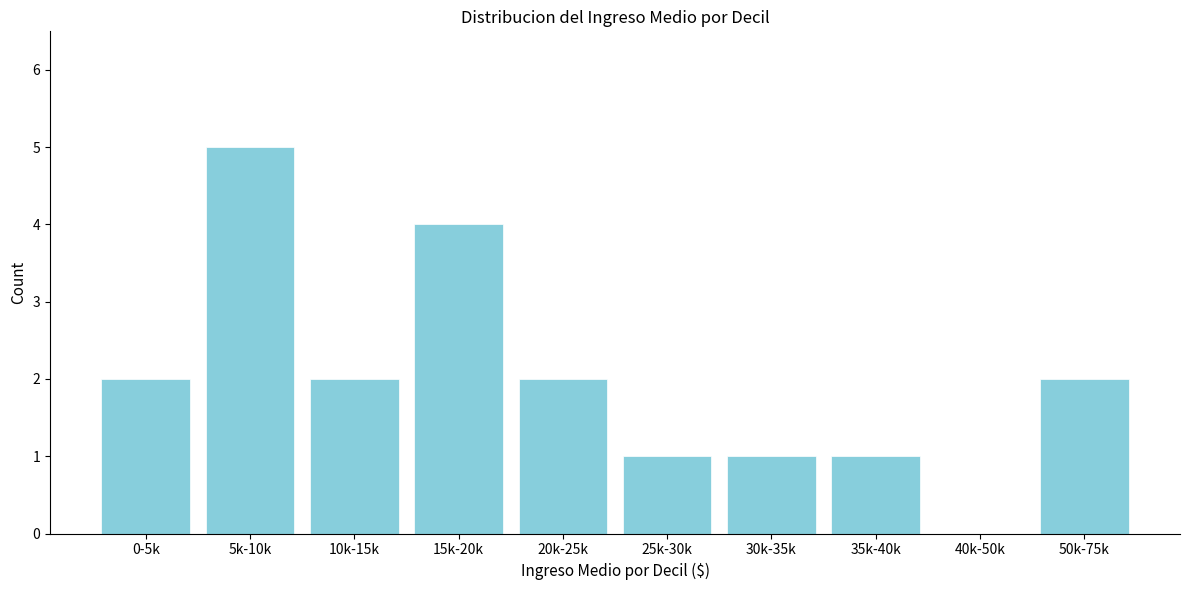

Reading left to right, transcribe all the data shown in this chart.

0-5k=2	5k-10k=5	10k-15k=2	15k-20k=4	20k-25k=2	25k-30k=1	30k-35k=1	35k-40k=1	40k-50k=0	50k-75k=2